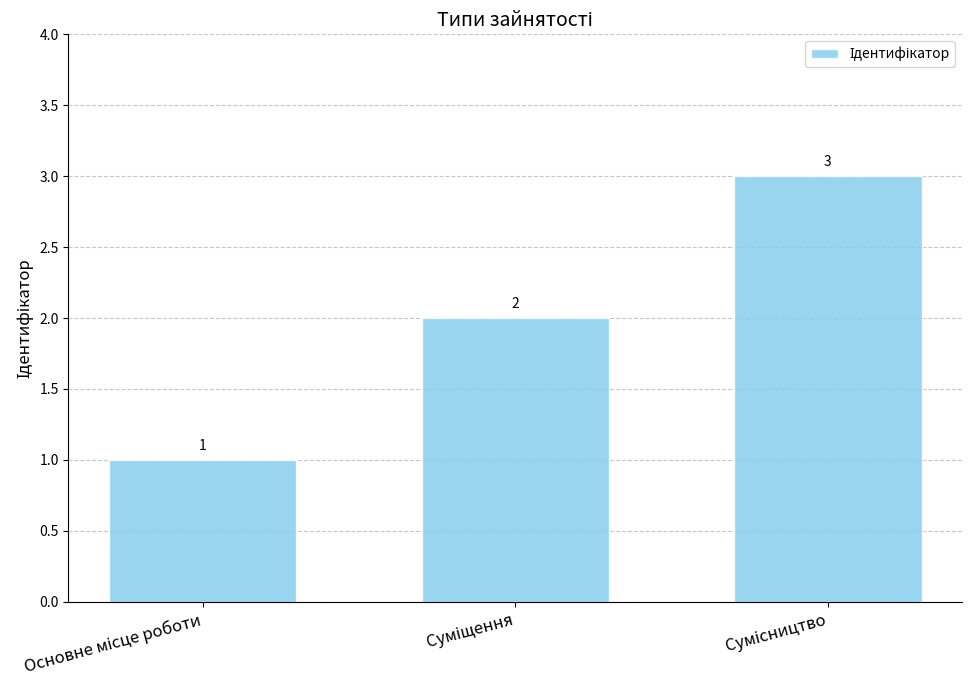

Count the values in the range 1 to 3.

3